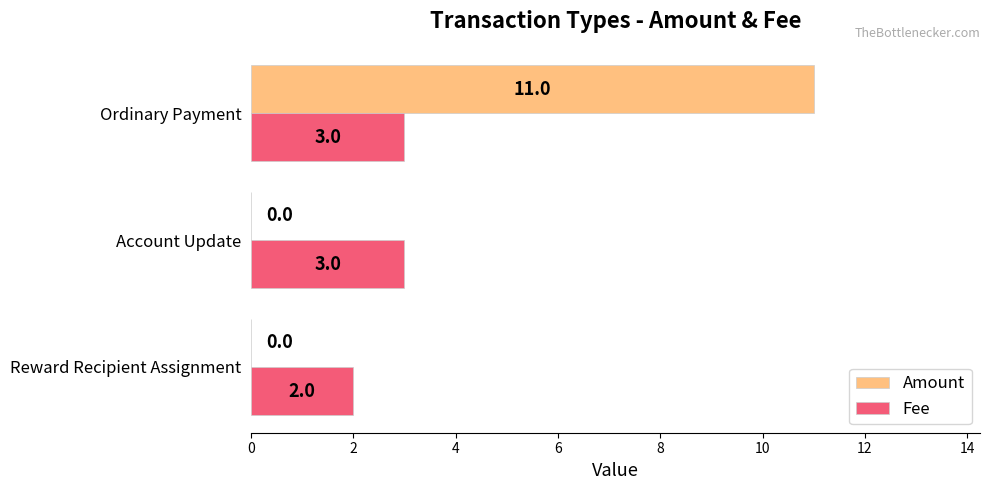

Which category has the highest value in the Amount series?

Ordinary Payment